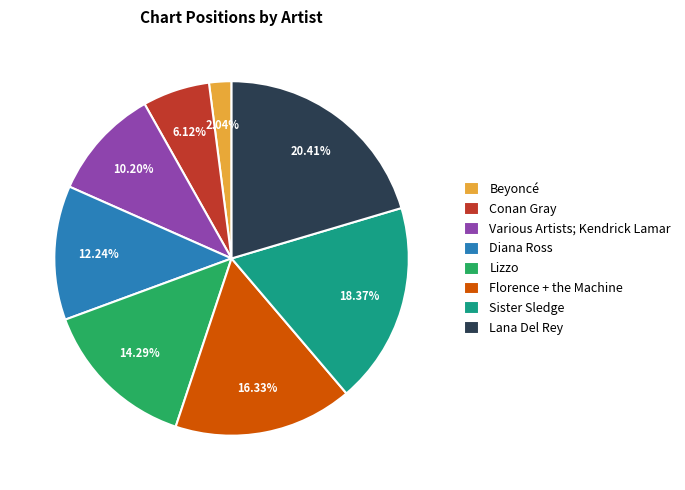

Is Lizzo the majority of the pie?

No